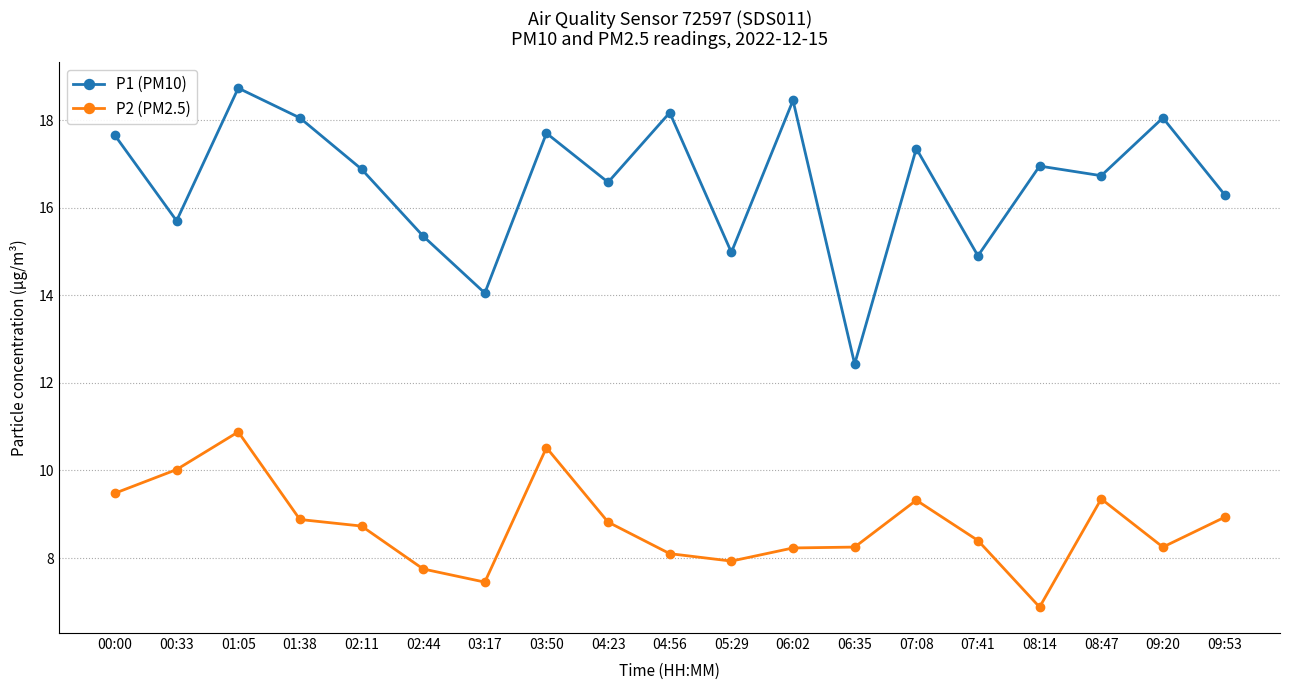

What is the sum of the P1 (PM10) values at 07:08 and 08:47?

34.1